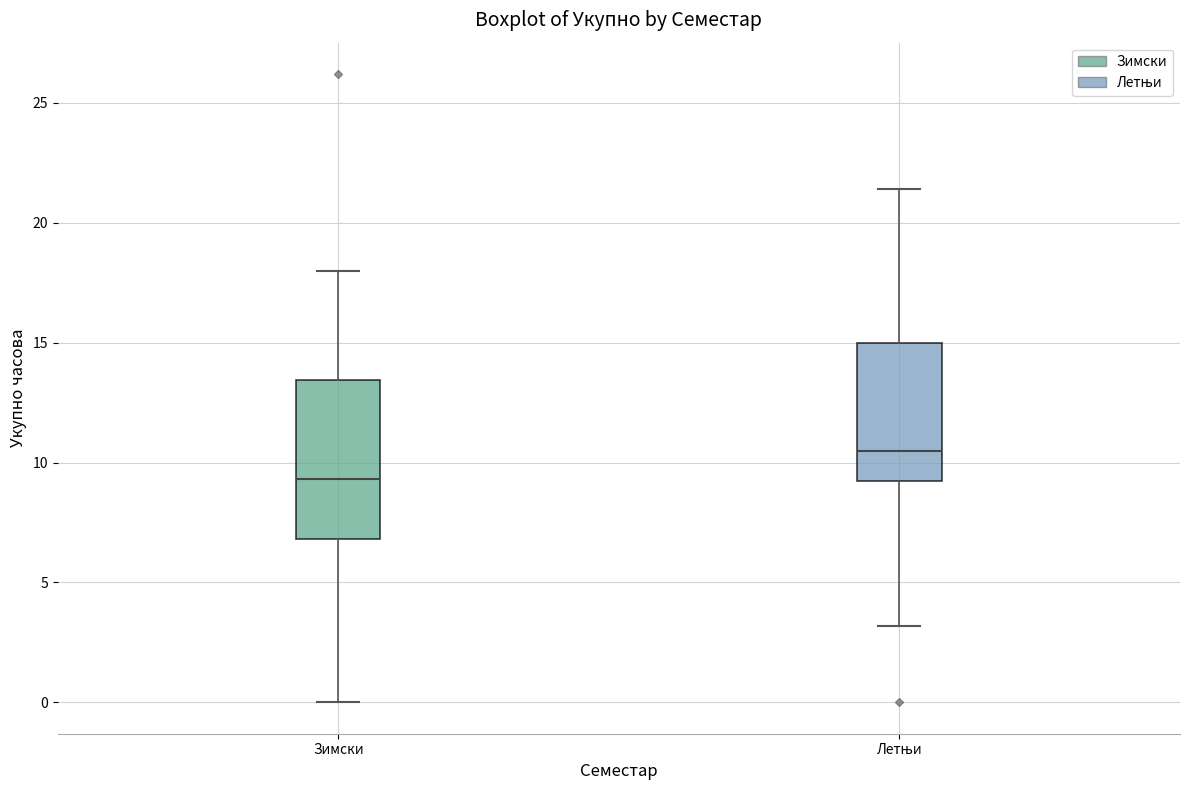

Which box's median line is the highest?

Летњи